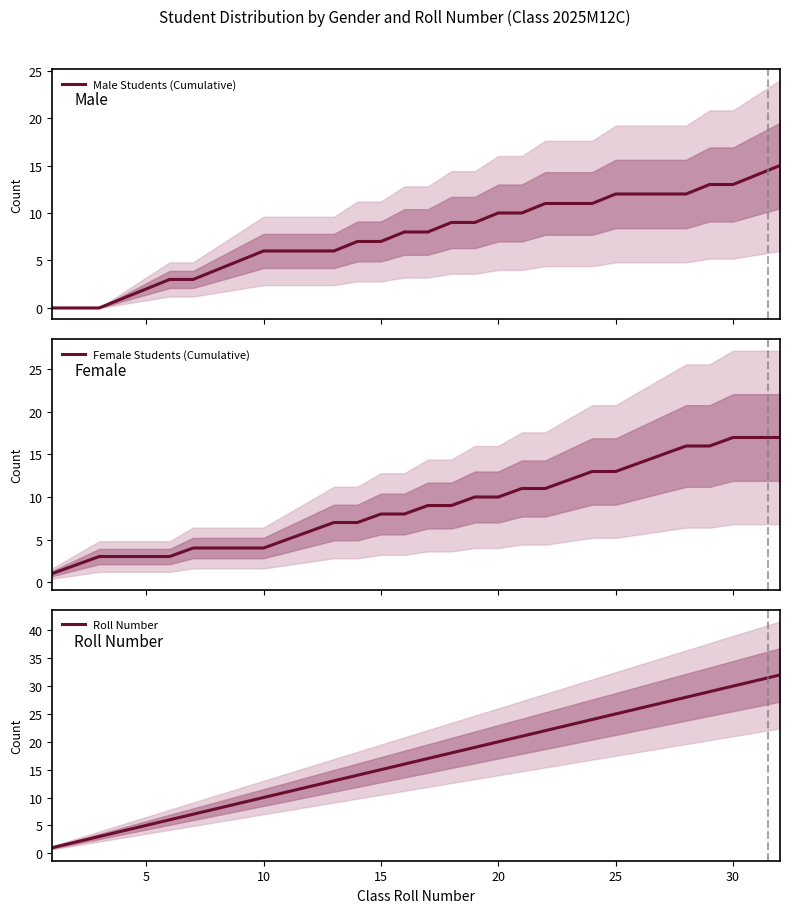

Count the number of data series in this chart.

3